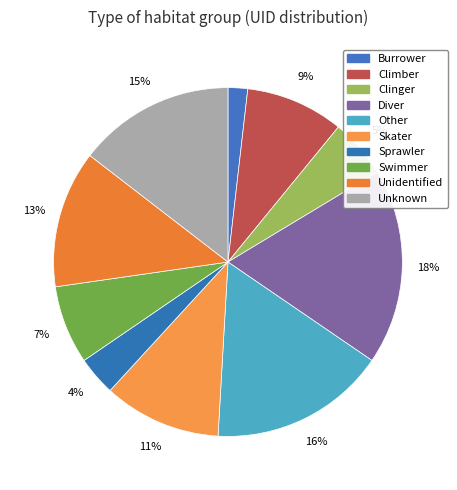

What portion of the pie excludes Climber?

90.9%